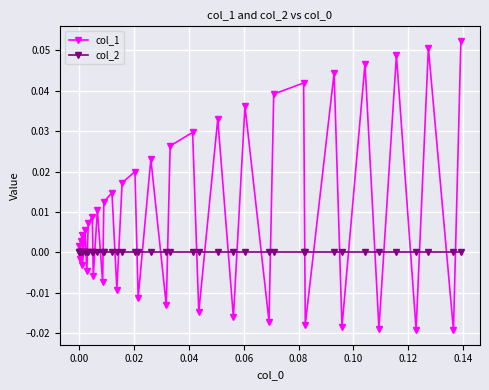

Rank the series by their maximum value, from lowest to highest.

col_2, col_1